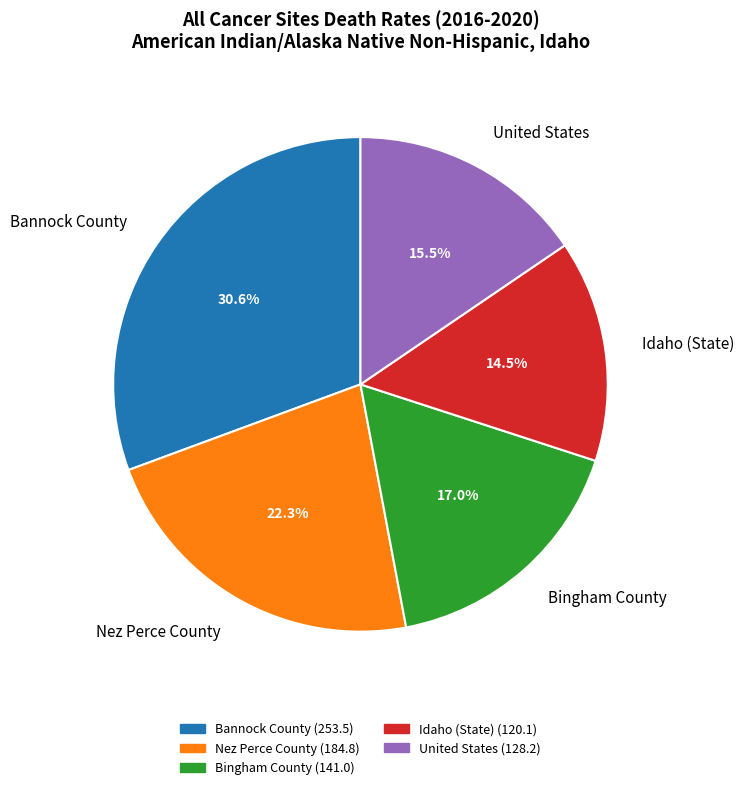

To the nearest percent, what is the difference between the largest and smallest slice percentages?

16%